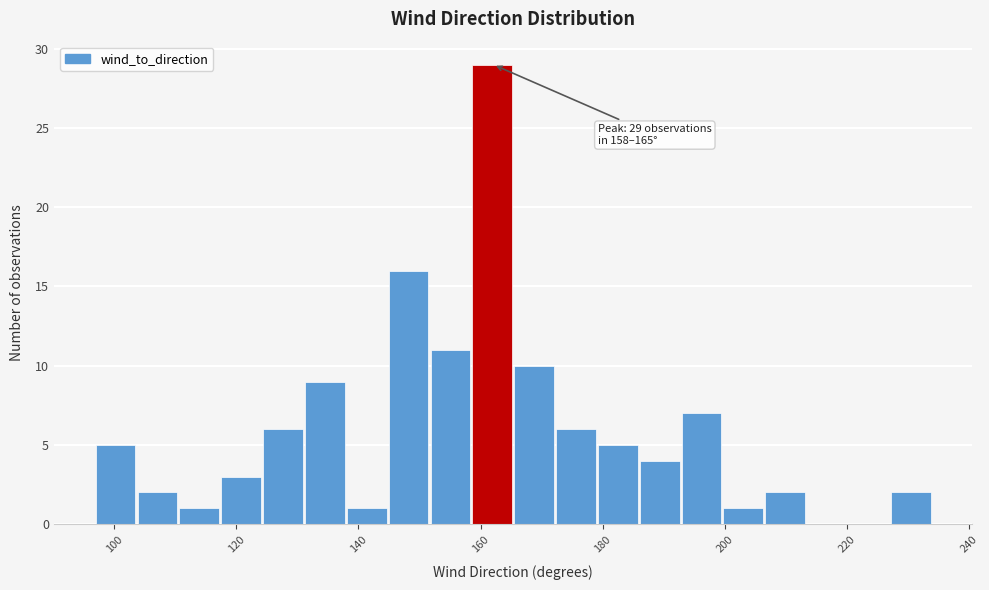

Read against the x-axis, roughly where is the centre of the tallest bar?

162